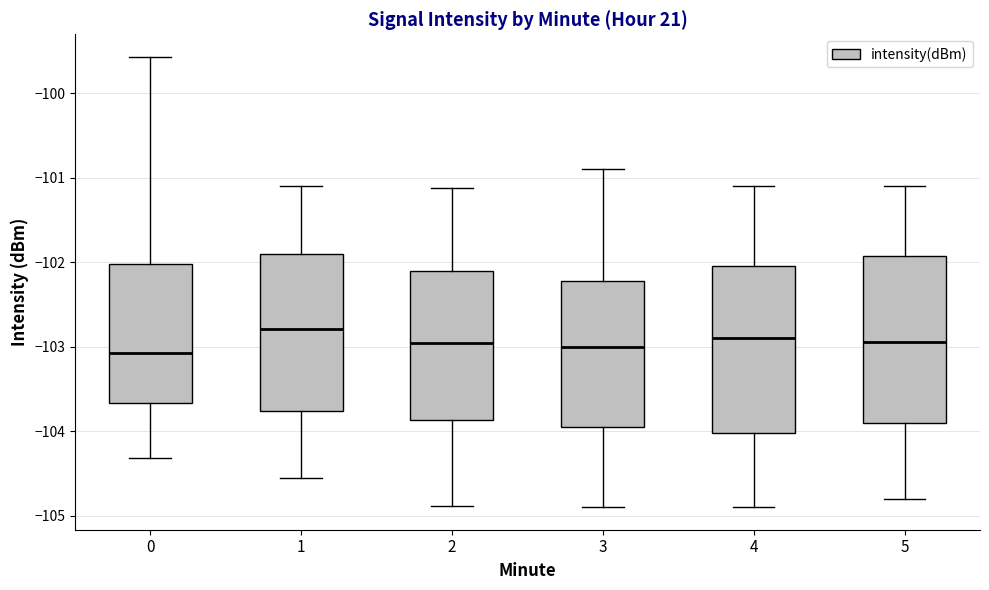

Reading left to right, read every box against the y-axis: the position of its median line, the range the box covers, and the ends of its whiskers. The values are not printed on the chart, so give them approximately, as read against the axis.

0: median -103.1, box -103.7 to -102.0, whiskers -104.3 to -99.6
1: median -102.8, box -103.8 to -101.9, whiskers -104.6 to -101.1
2: median -103.0, box -103.9 to -102.1, whiskers -104.9 to -101.1
3: median -103.0, box -103.9 to -102.2, whiskers -104.9 to -100.9
4: median -102.9, box -104.0 to -102.0, whiskers -104.9 to -101.1
5: median -102.9, box -103.9 to -101.9, whiskers -104.8 to -101.1